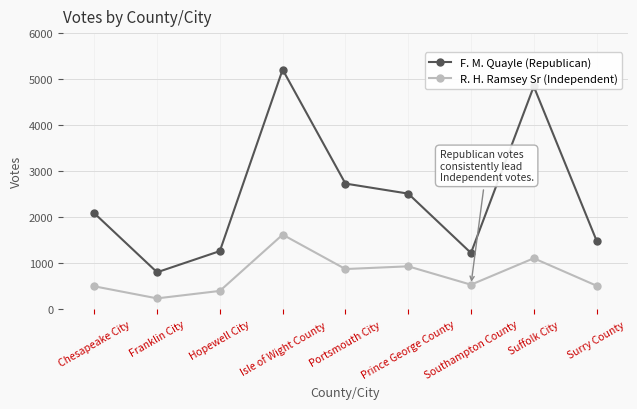

How many data points in F. M. Quayle (Republican) are less than 2088?

4